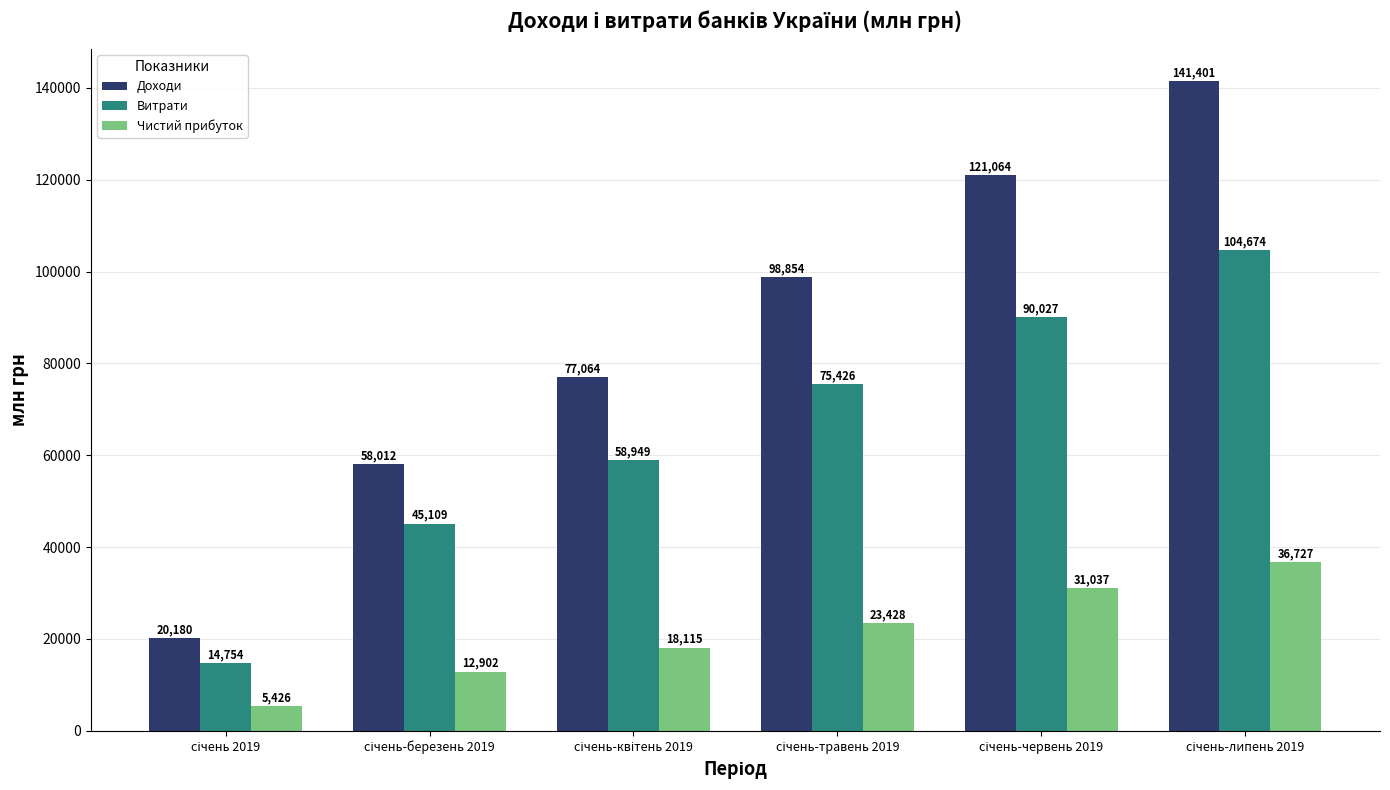

List the series in order of their peak value, highest first.

Доходи, Витрати, Чистий прибуток